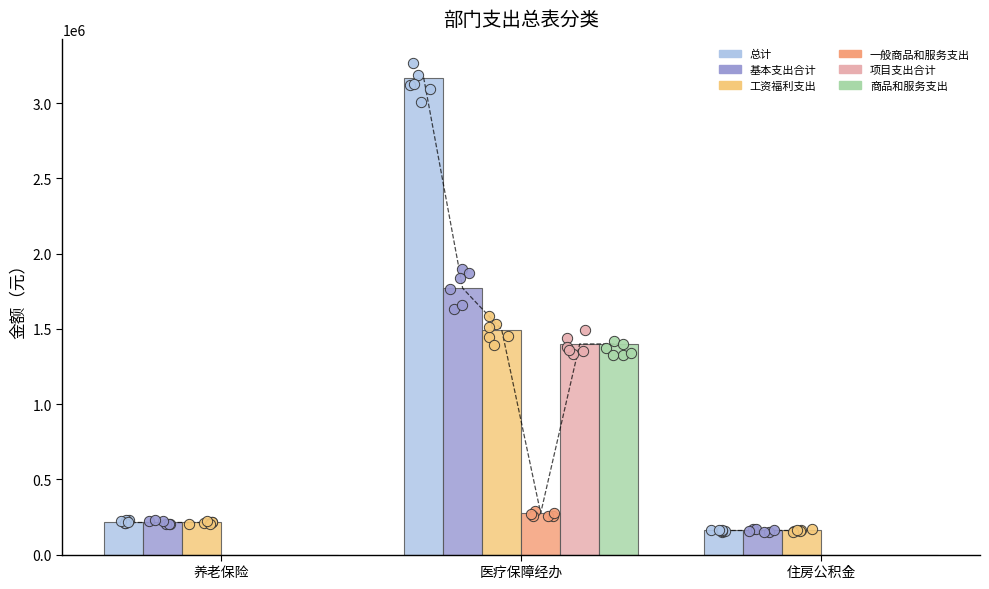

At how many categories does at least one series exceed 602414?

1